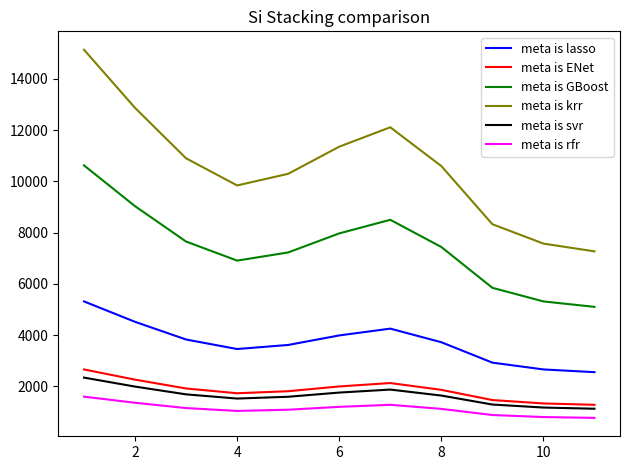

What is the average value of the meta is krr series?

10570.9